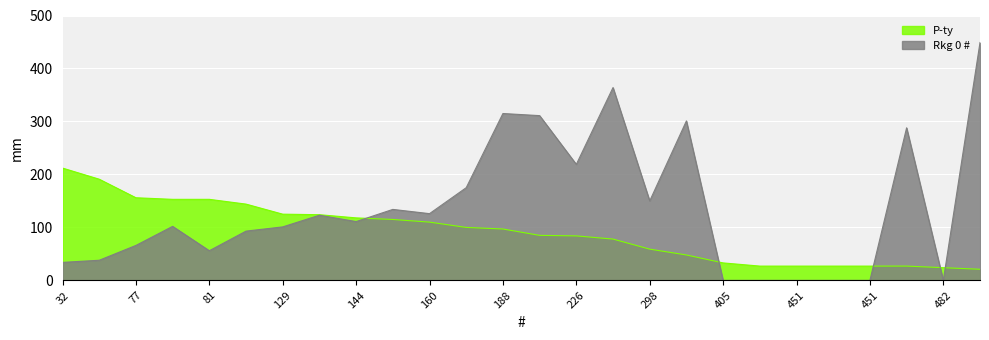

Is it true that P-ty equals 156 at 77?

True